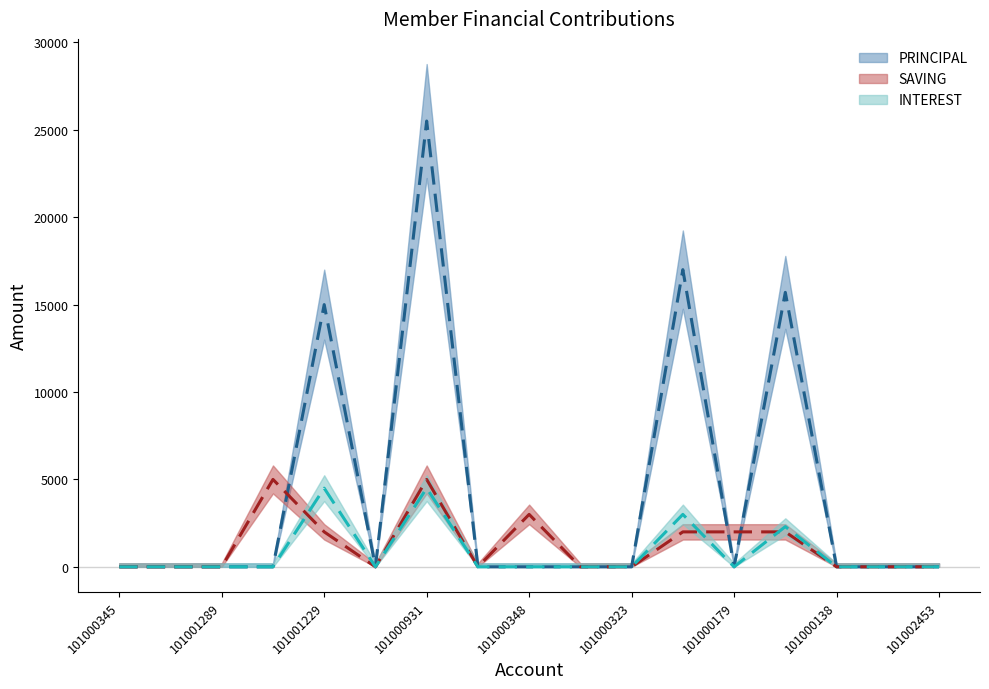

What is the average value of the PRINCIPAL (mean) series?

4306